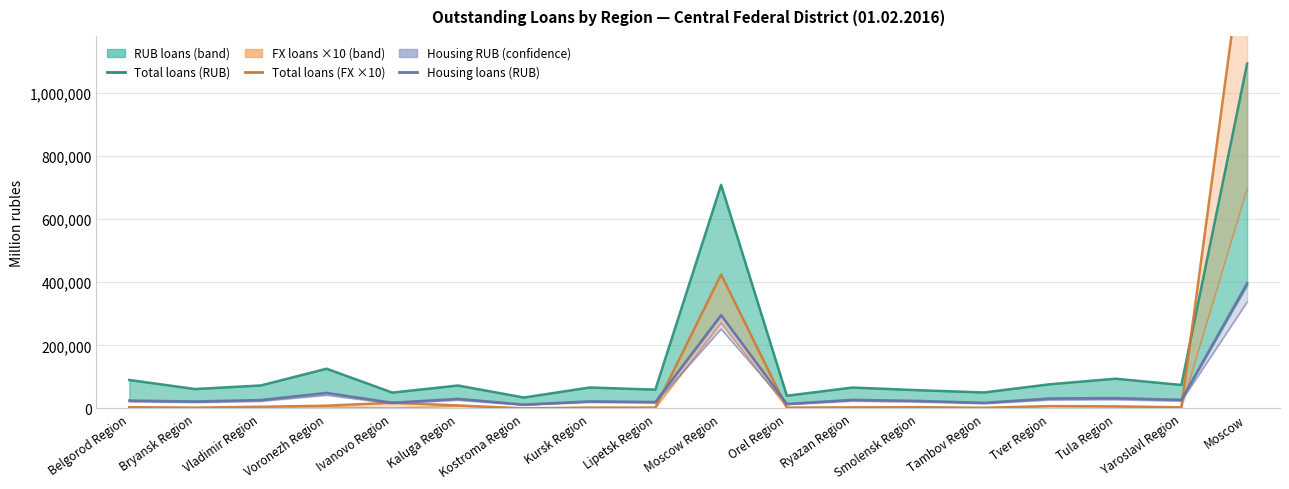

Reading right to left, transcribe all the data shown in this chart.

Total loans (RUB): 1092740.0	74605.0	94396.0	76844.0	50865.0	57983.0	66439.0	40412.0	708482.0	59771.0	66590.0	34779.0	72887.0	50448.0	126075.0	73048.0	61706.0	90384.0
Mortgage loans (RUB): 390728.0	27310.0	32775.0	31750.0	17765.0	23886.0	27332.0	14197.0	294115.0	20369.0	22156.0	12250.0	30587.0	18077.0	48832.0	26269.0	21847.0	24489.0
Total loans (FX ×10): 1549240.0	3800.0	6820.0	7670.0	2310.0	4210.0	3650.0	2820.0	424540.0	2870.0	2840.0	520.0	9710.0	18210.0	8940.0	5560.0	2760.0	4110.0
Housing loans (FX ×10): 696610.0	2600.0	5310.0	6480.0	1980.0	2820.0	3090.0	2440.0	271420.0	1600.0	2460.0	370.0	6690.0	1880.0	5070.0	4810.0	2250.0	3640.0
Housing loans (RUB): 396882.0	27498.0	33008.0	31833.0	18031.0	24175.0	27508.0	14462.0	296027.0	20587.0	22690.0	12332.0	30821.0	18177.0	49476.0	26844.0	22306.0	25226.0
Housing loans (RUB) lower: 337349.7	23373.3	28056.8	27058.0	15326.4	20548.8	23381.8	12292.7	251622.9	17499.0	19286.5	10482.2	26197.8	15450.4	42054.6	22817.4	18960.1	21442.1